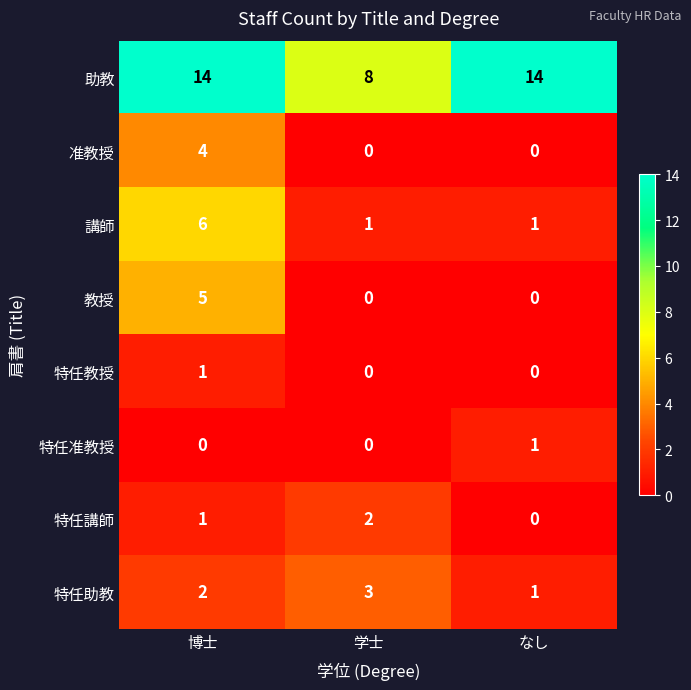

What is the difference between the highest and lowest values at 学士?

8